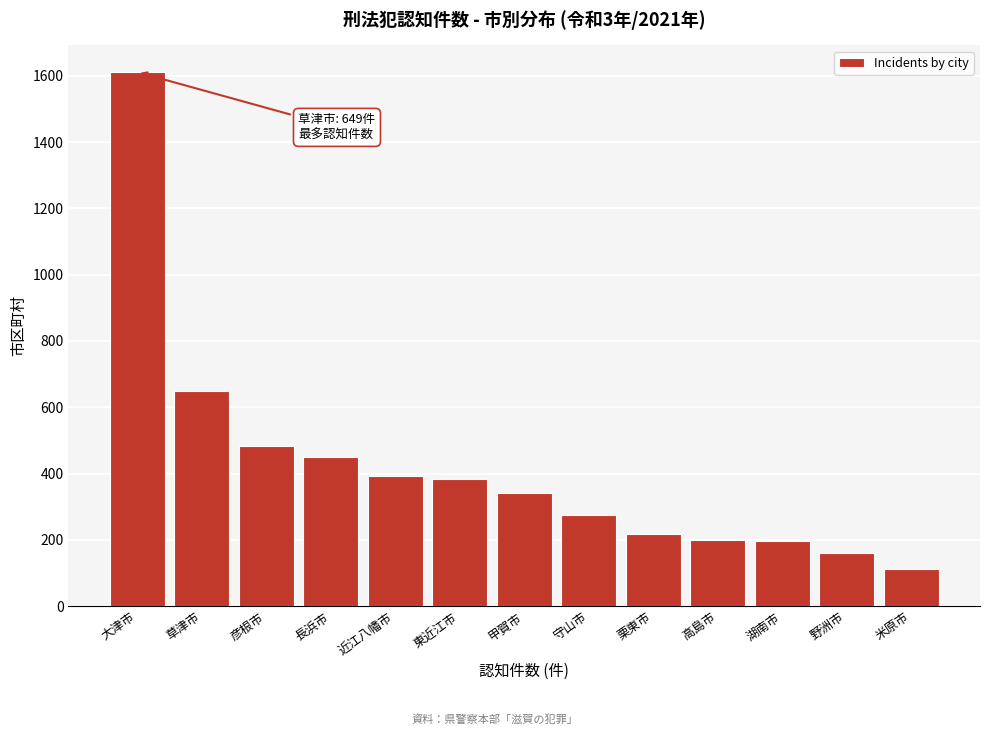

What is the minimum value shown in the chart?

112